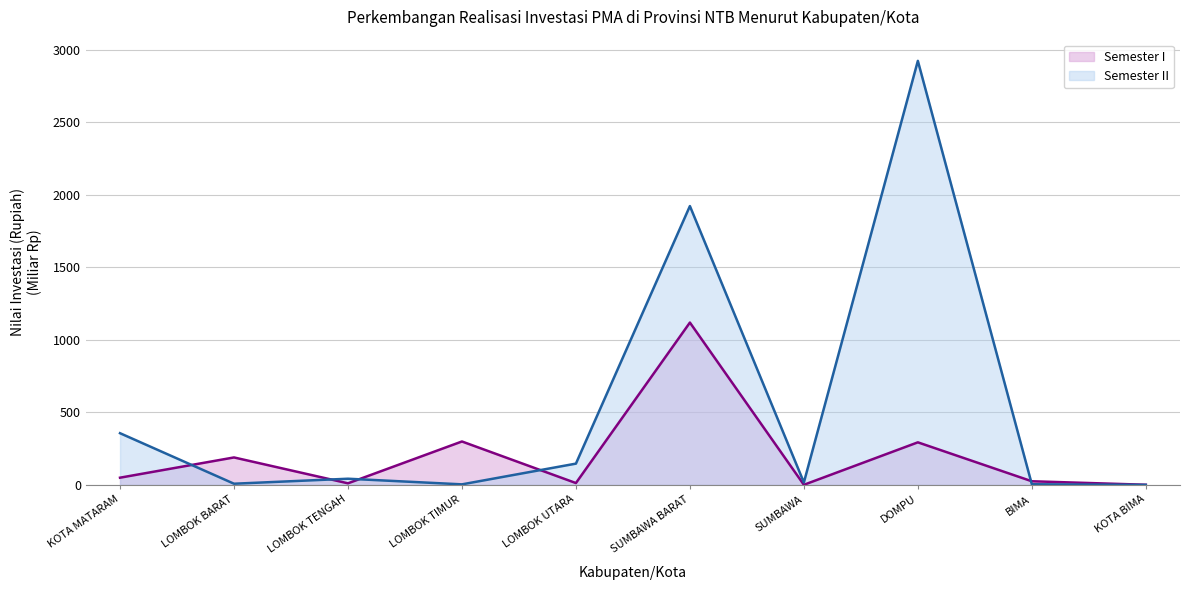

List the series in order of their overall mean, highest first.

Semester II, Semester I